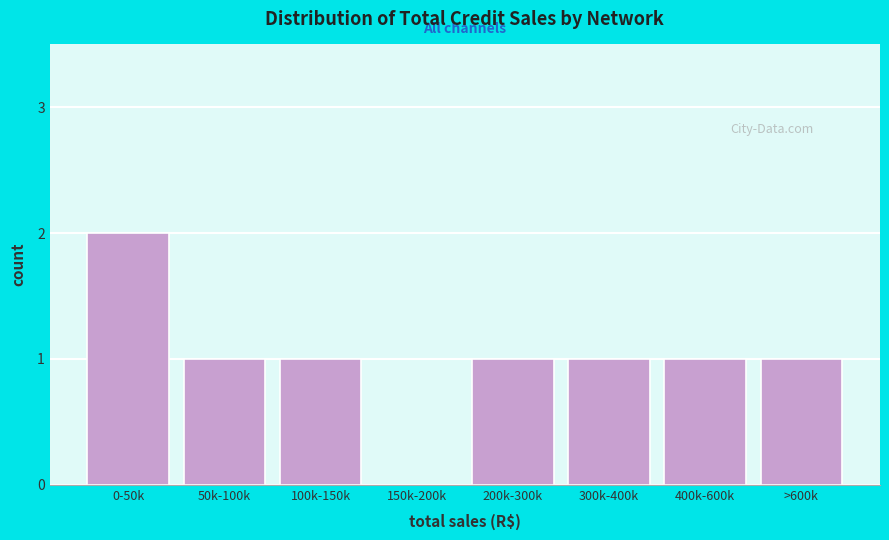

Reading left to right, transcribe all the data shown in this chart.

0-50k=2	50k-100k=1	100k-150k=1	150k-200k=0	200k-300k=1	300k-400k=1	400k-600k=1	>600k=1